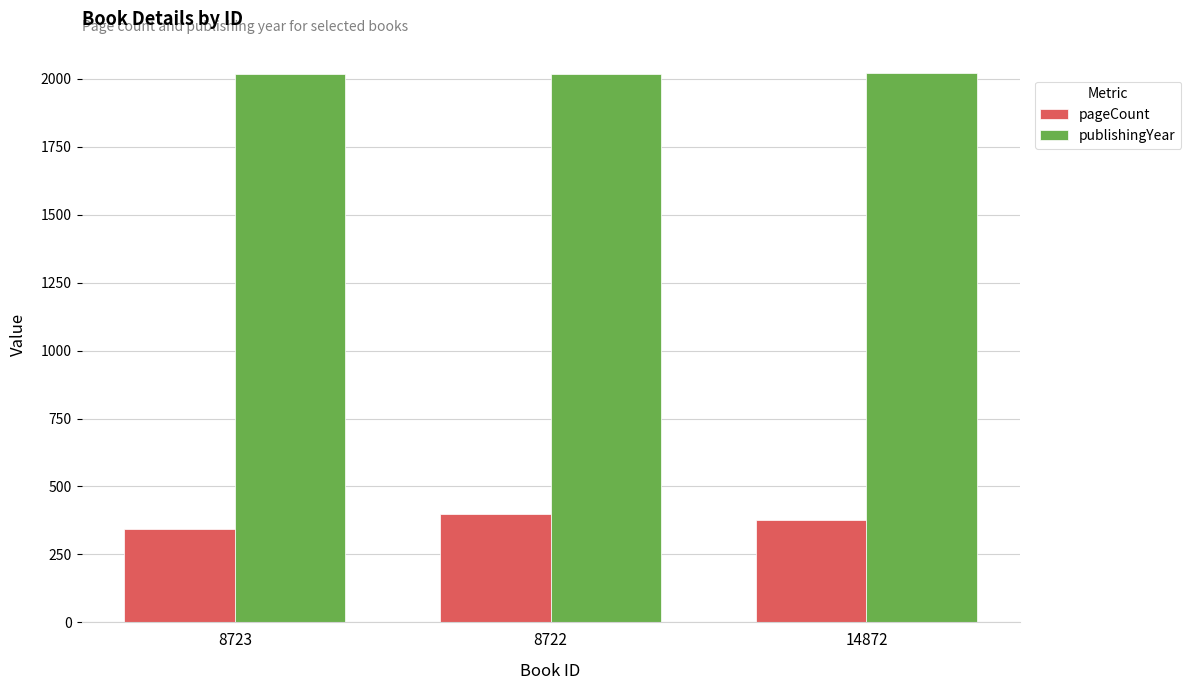

The value of pageCount at 8722 is 623. True or false?

False